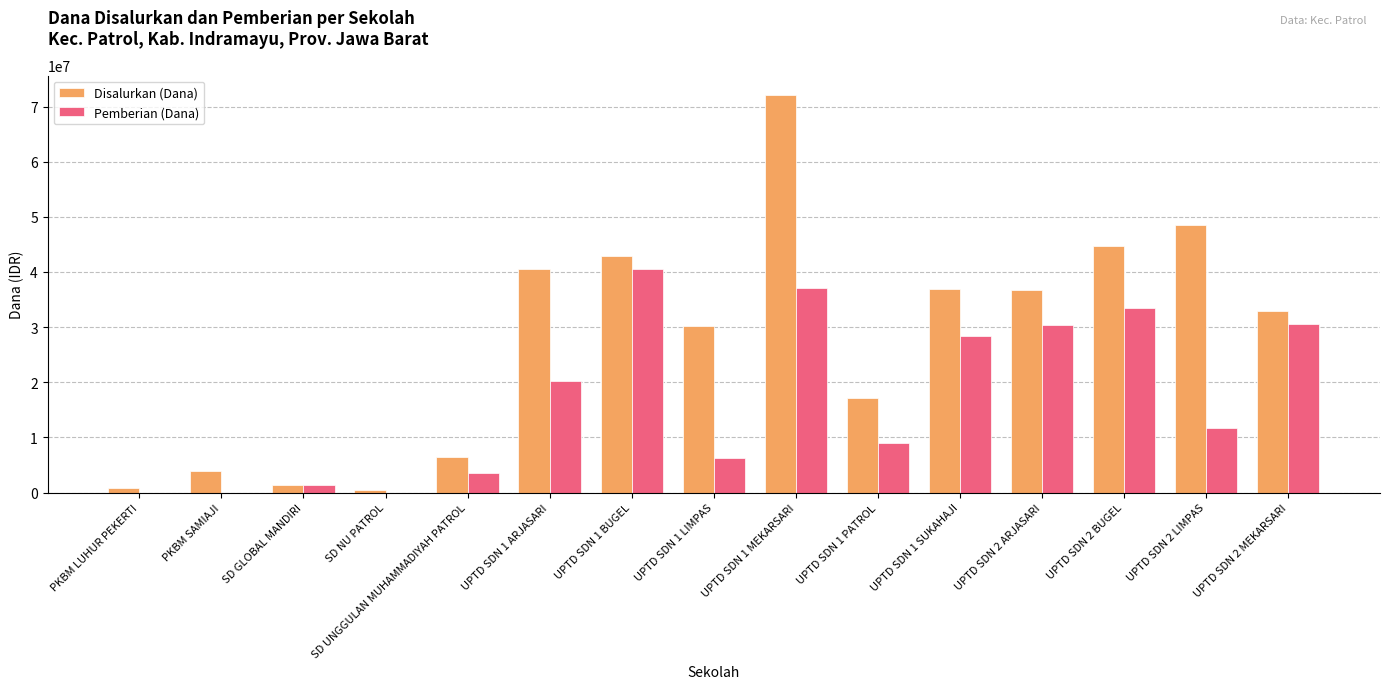

What is the sum of all Disalurkan (Dana) values?

415575000